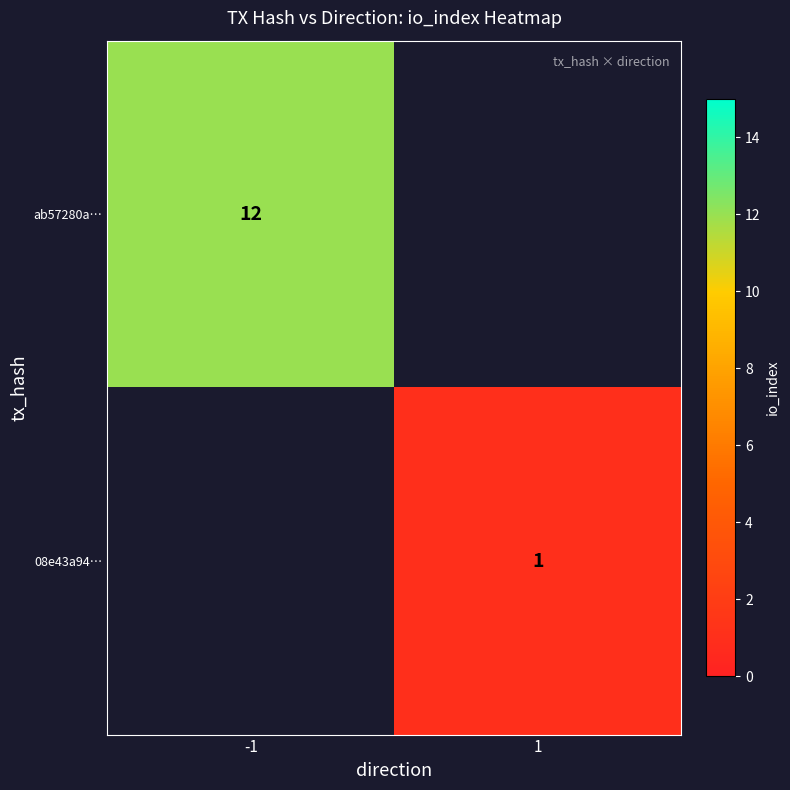

The 08e43a94… series shows 1 at 1. True or false?

True